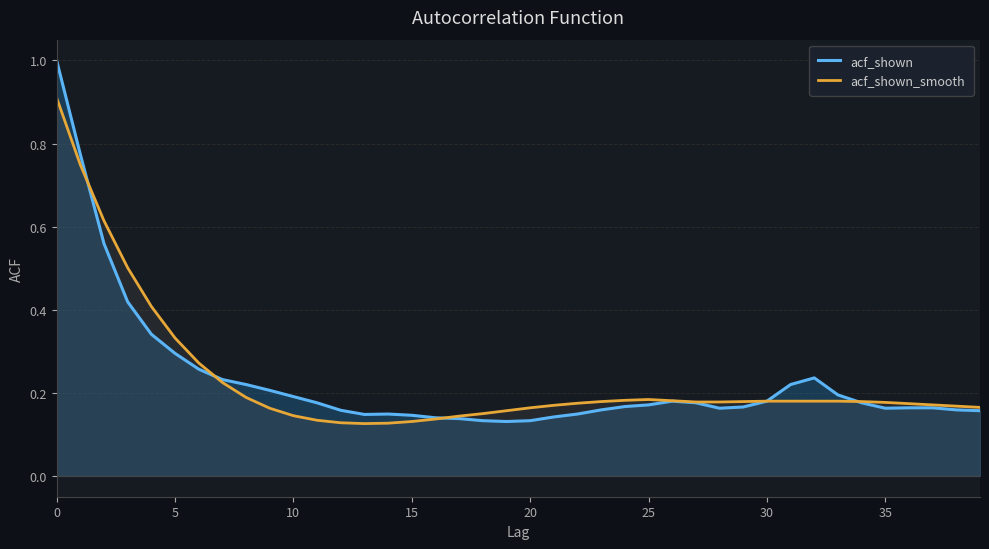

Reading right to left, what are all the values shown in this chart?

acf_shown: 0.2	0.2	0.2	0.2	0.2	0.2	0.2	0.2	0.2	0.2	0.2	0.2	0.2	0.2	0.2	0.2	0.2	0.1	0.1	0.1	0.1	0.1	0.1	0.1	0.1	0.1	0.1	0.2	0.2	0.2	0.2	0.2	0.2	0.3	0.3	0.3	0.4	0.6	0.8	1.0
acf_shown_smooth: 0.2	0.2	0.2	0.2	0.2	0.2	0.2	0.2	0.2	0.2	0.2	0.2	0.2	0.2	0.2	0.2	0.2	0.2	0.2	0.2	0.2	0.1	0.1	0.1	0.1	0.1	0.1	0.1	0.1	0.1	0.2	0.2	0.2	0.3	0.3	0.4	0.5	0.6	0.7	0.9